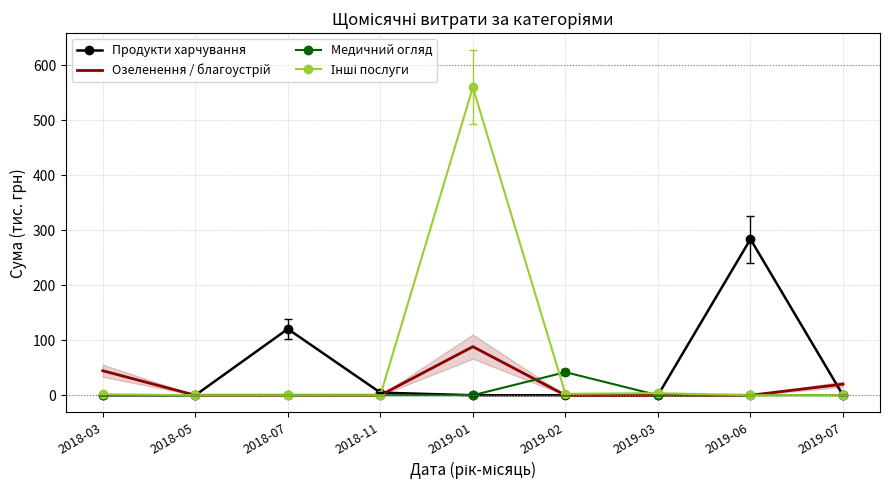

Which series has the largest range (max minus min)?

Інші послуги